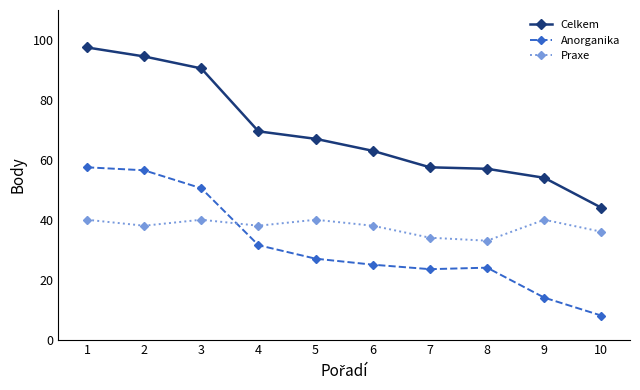

Which series has the largest range (max minus min)?

Celkem